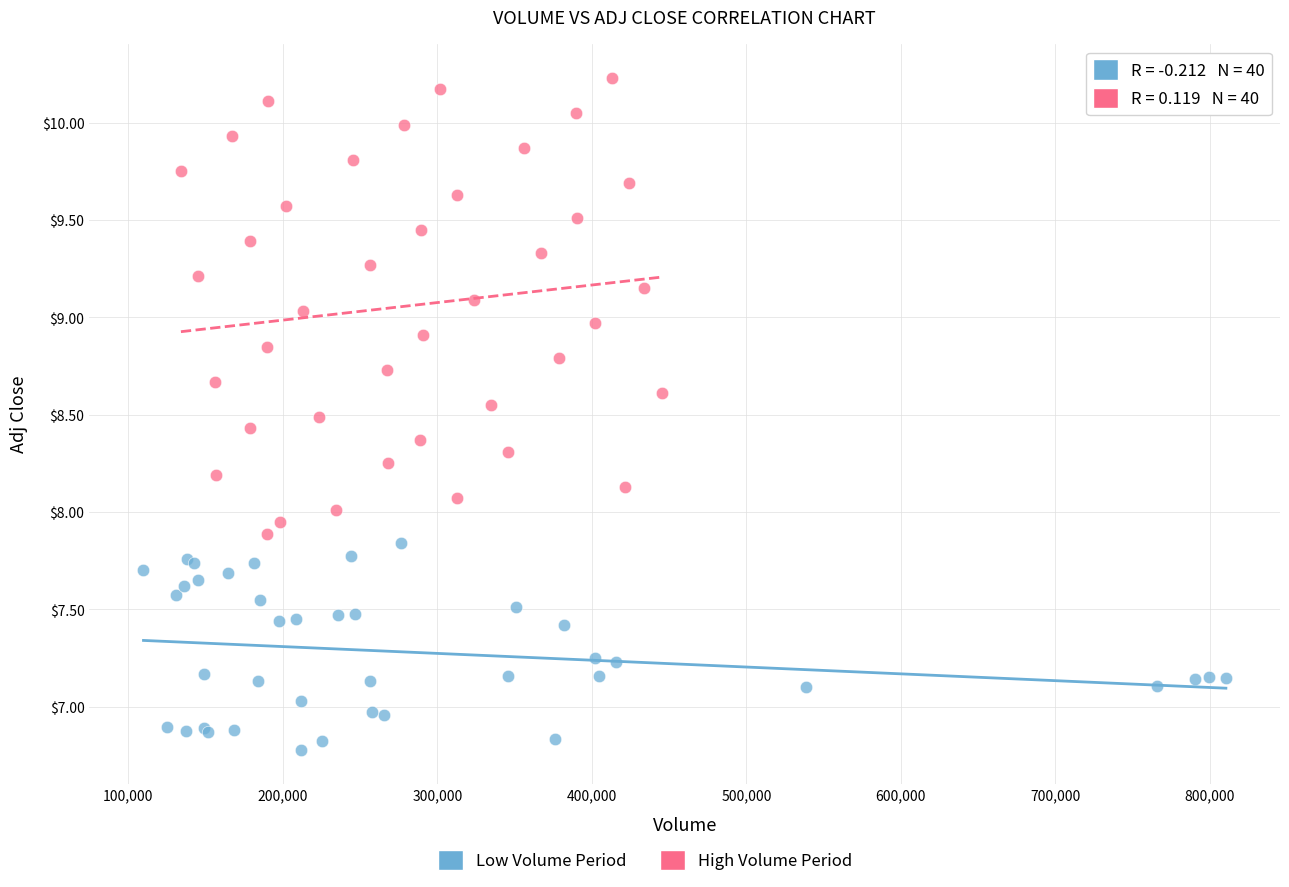

Which series has the widest spread of Y values?

High Volume Period